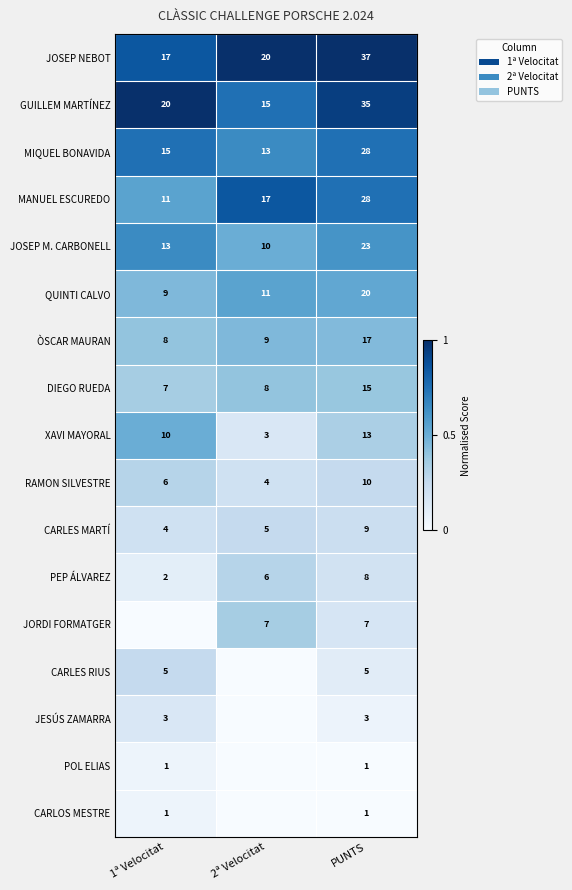

Read the RAMON SILVESTRE value at 1ª Velocitat.

6